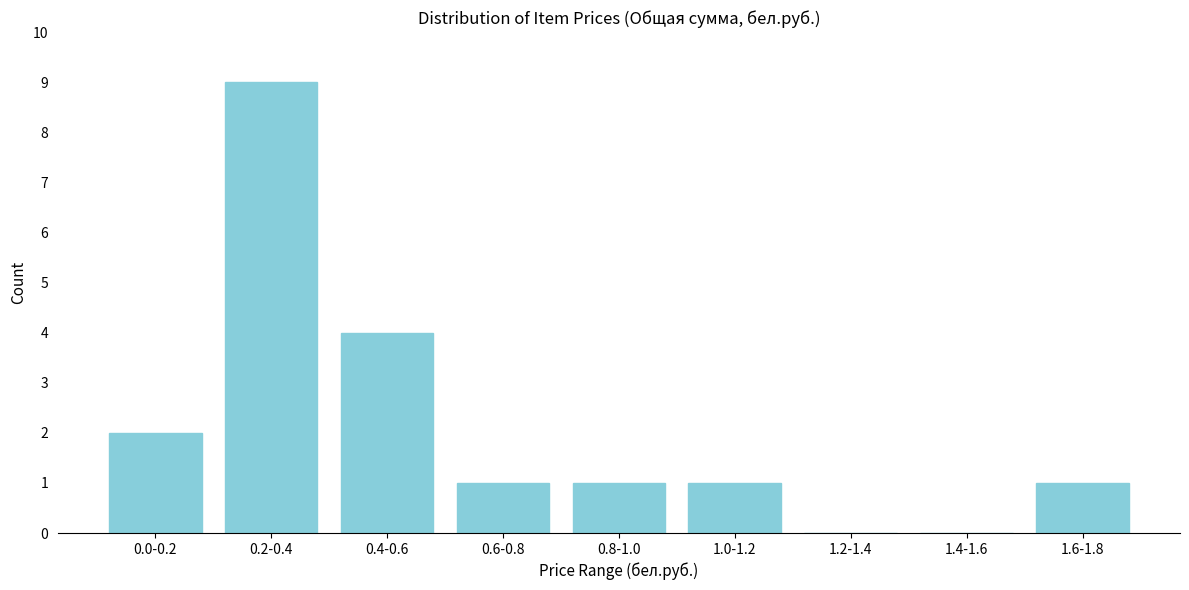

Reading left to right, extract all data points from this chart.

0.0-0.2=2	0.2-0.4=9	0.4-0.6=4	0.6-0.8=1	0.8-1.0=1	1.0-1.2=1	1.2-1.4=0	1.4-1.6=0	1.6-1.8=1